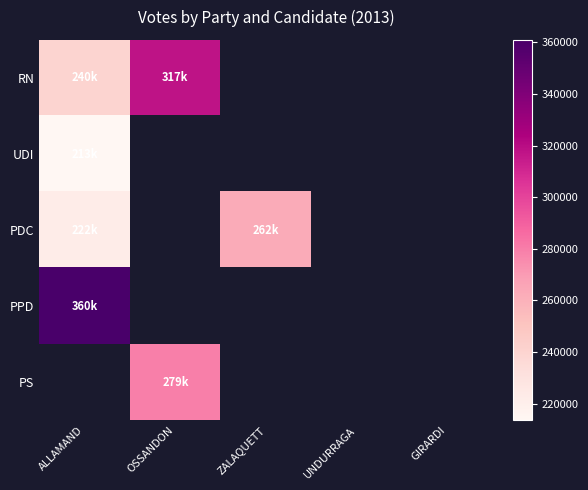

What is the difference between the maximum and minimum values in the RN series?

76828.0